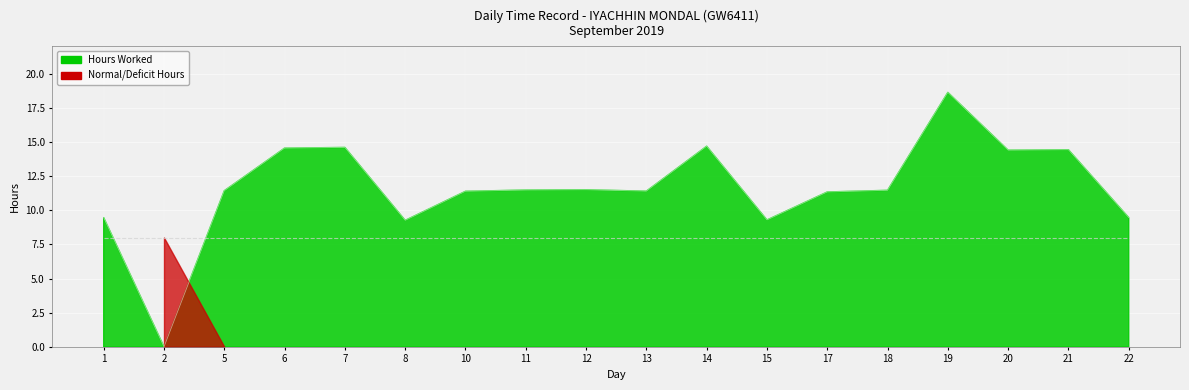

What is the value of the 14th point from the left?

11.5